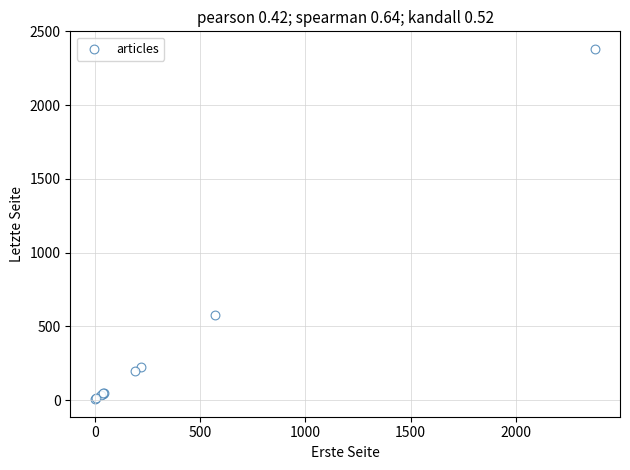

What Y value in the scatter plot is closest to 1194?

576